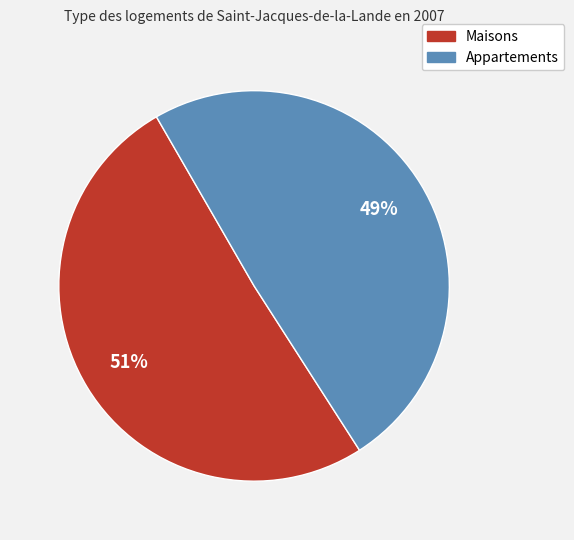

Count the number of slices in the pie.

2